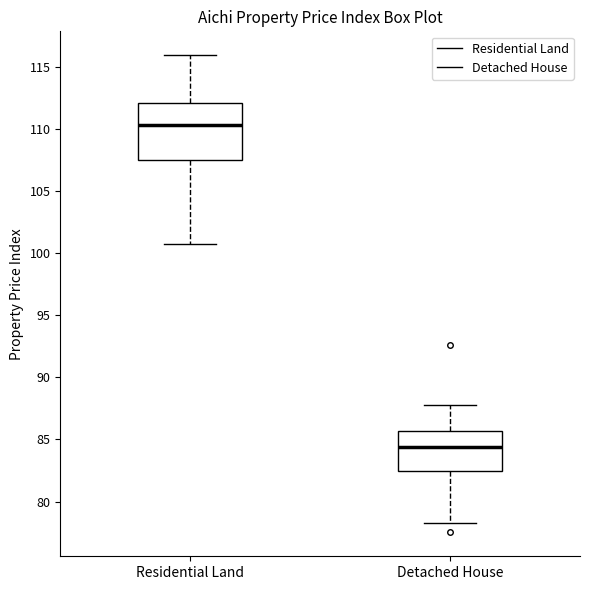

Which box has the lowest median line?

Detached House